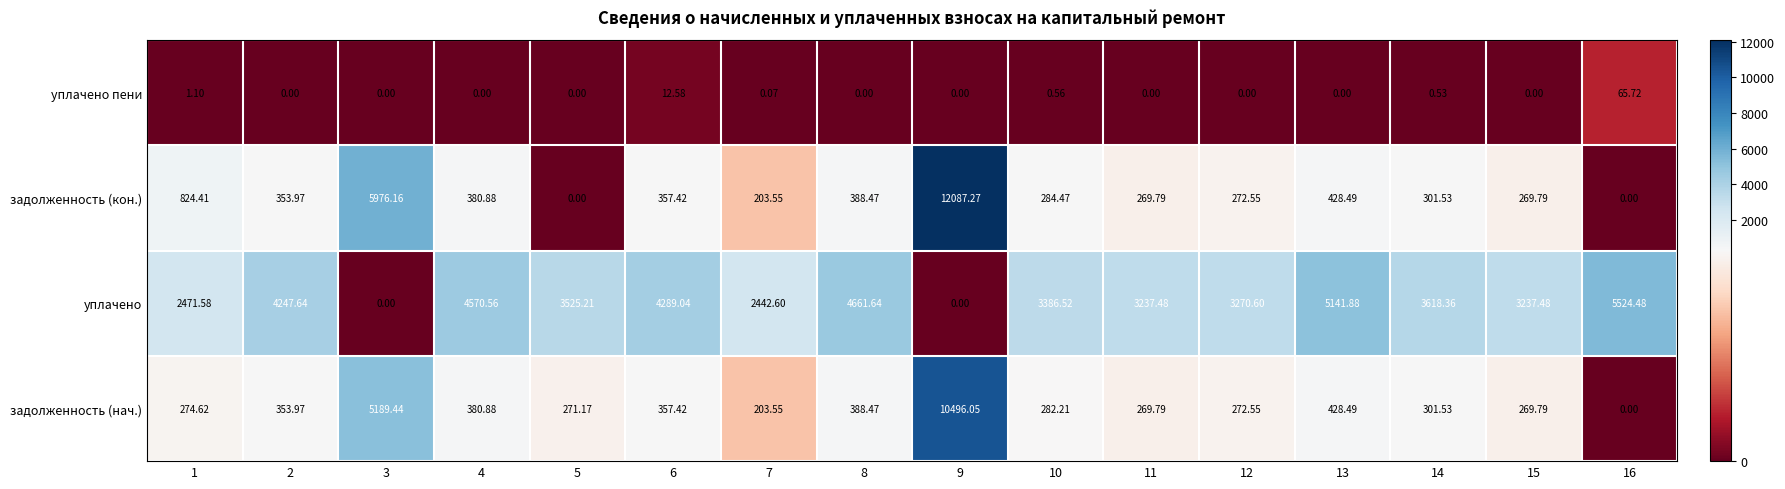

At how many categories does at least one series exceed 5445?

3